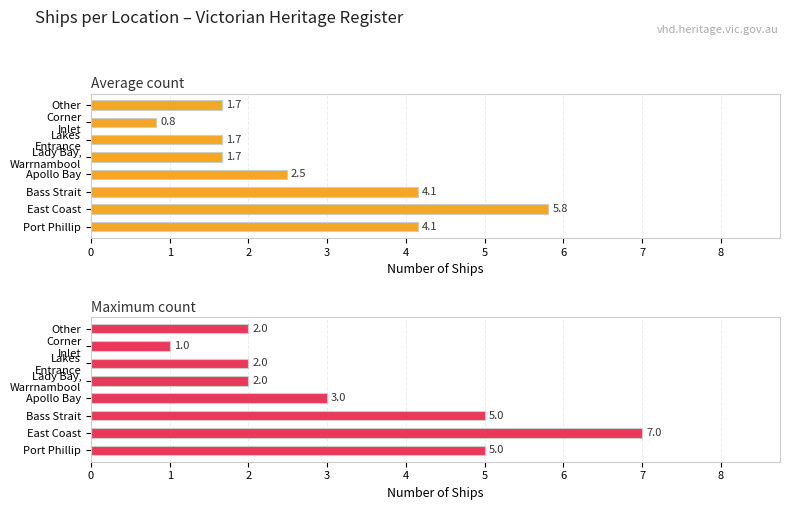

What is the difference between the second highest and second lowest values in the Average count series?

2.5